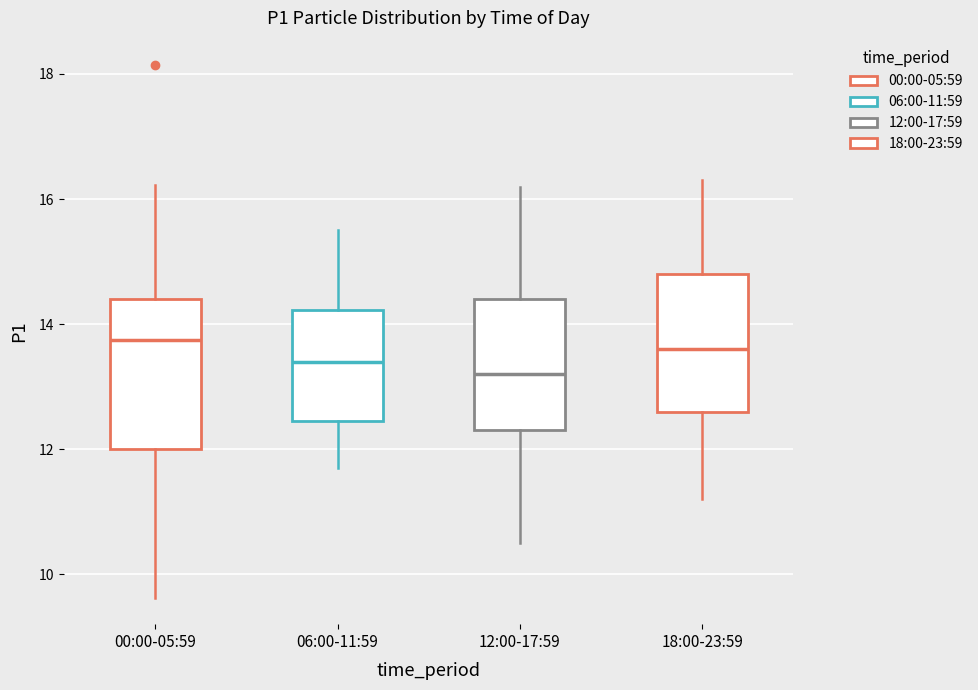

Where is the lower edge of the box for 18:00-23:59 on the y-axis? The values are not printed on the chart, so give them approximately, as read against the axis.

12.6